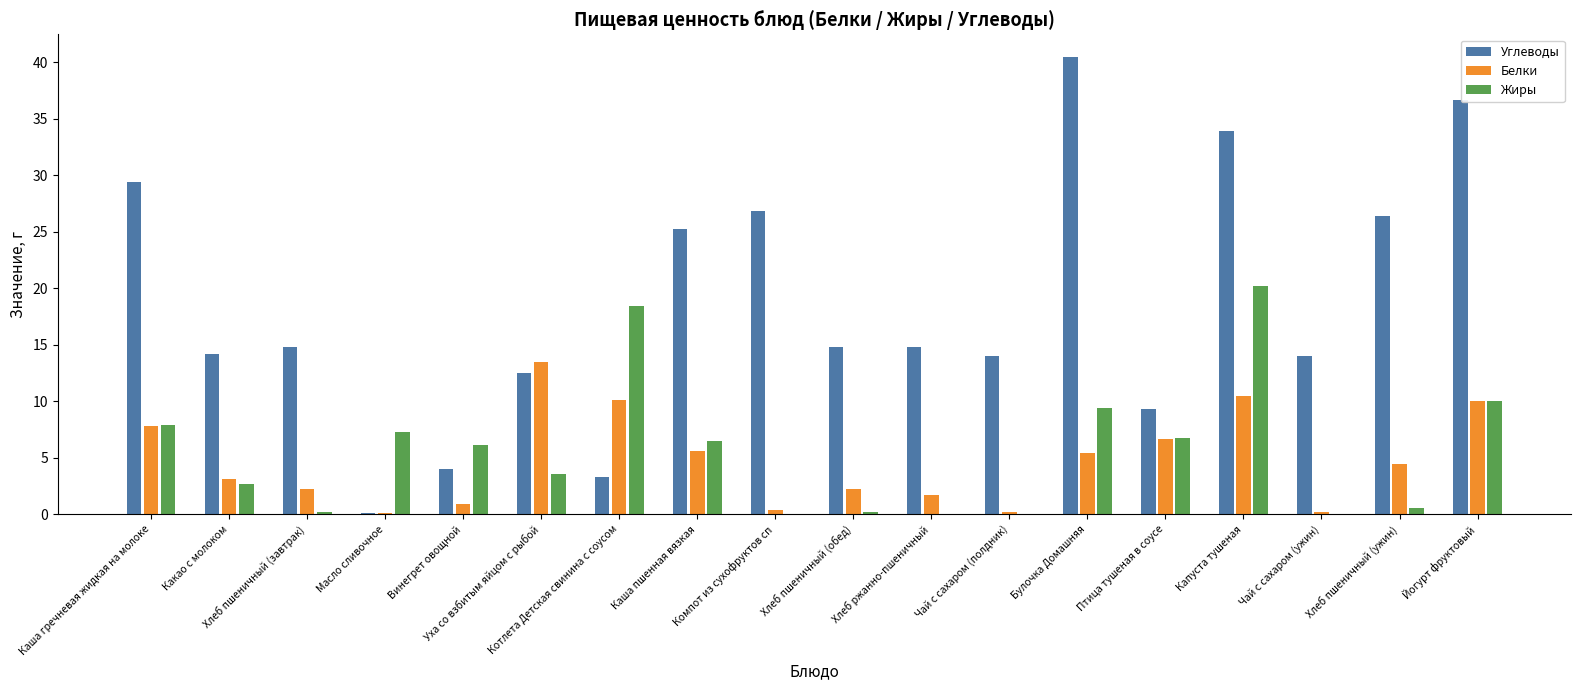

What is the sum of the Углеводы values at Каша пшенная вязкая and Хлеб ржанно-пшеничный?

40.0